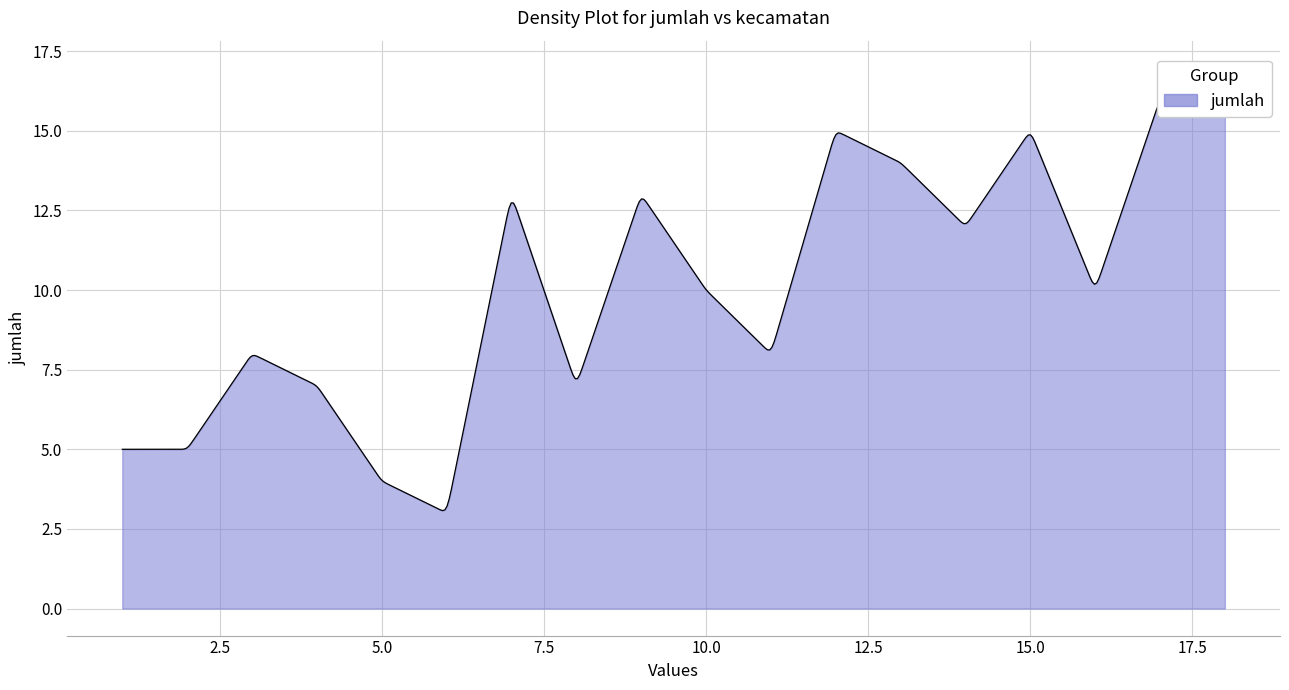

Reading left to right, extract all data points from this chart.

Trumon=5	Trumon Tengah=5	Trumon Timur=8	Bakongan=7	Bakongan Timur=4	Kota Bahagia=3	Kluet Selatan=13	Kluet Timur=7	Kluet Utara=13	Pasie Raja=10	Kluet Tengah=8	Tapaktuan=15	Samadua=14	Sawang=12	Meukek=15	Labuhanhaji=10	Labuhanhaji Timur=16	Labuhanhaji Barat=17